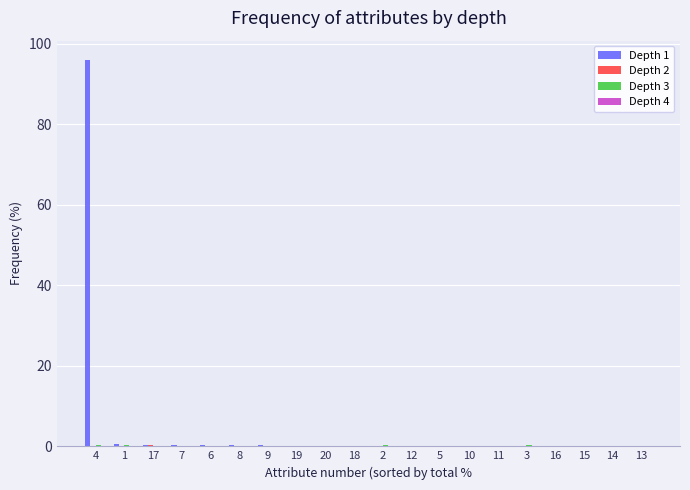

What is the greatest value displayed?

96.0